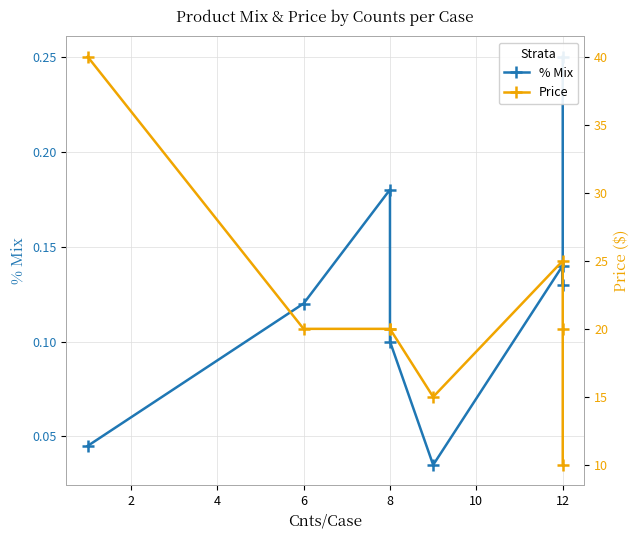

The value of % Mix at 6 is 0.1. True or false?

False